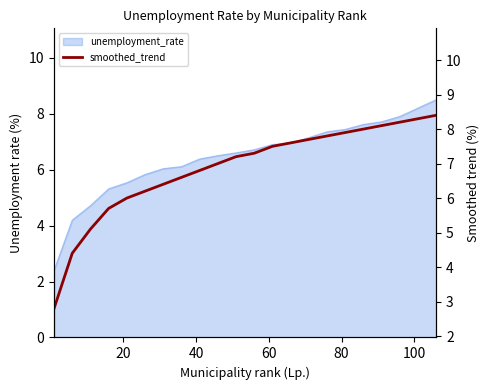

Reading right to left, list all the values displayed in this chart.

8.4	8.3	8.2	8.1	8.0	7.9	7.8	7.7	7.6	7.5	7.3	7.2	7.0	6.8	6.6	6.4	6.2	6.0	5.7	5.1	4.4	2.8